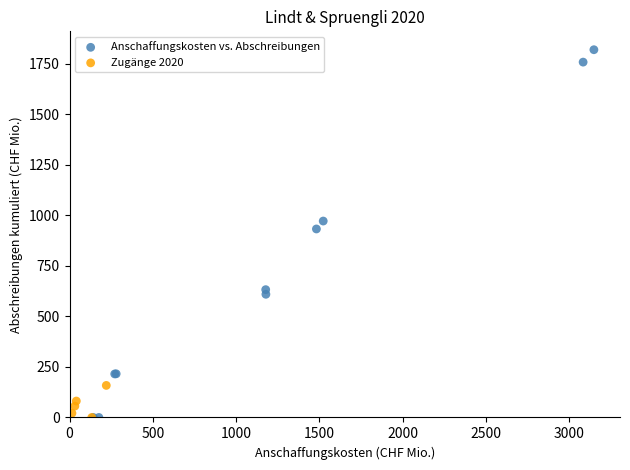

Which series contains the highest Y value?

Anschaffungskosten vs. Abschreibungen